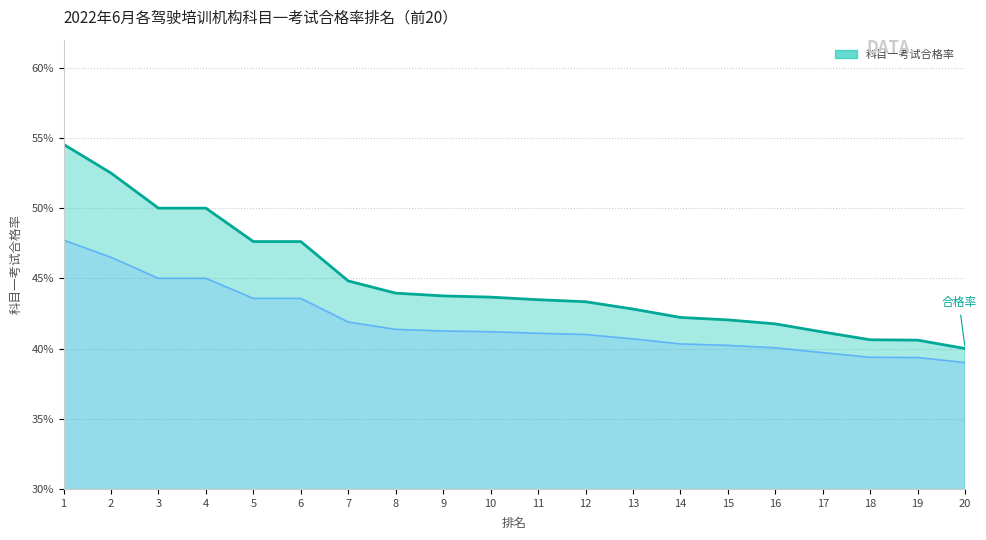

At which category does the chart reach its peak across all series?

1